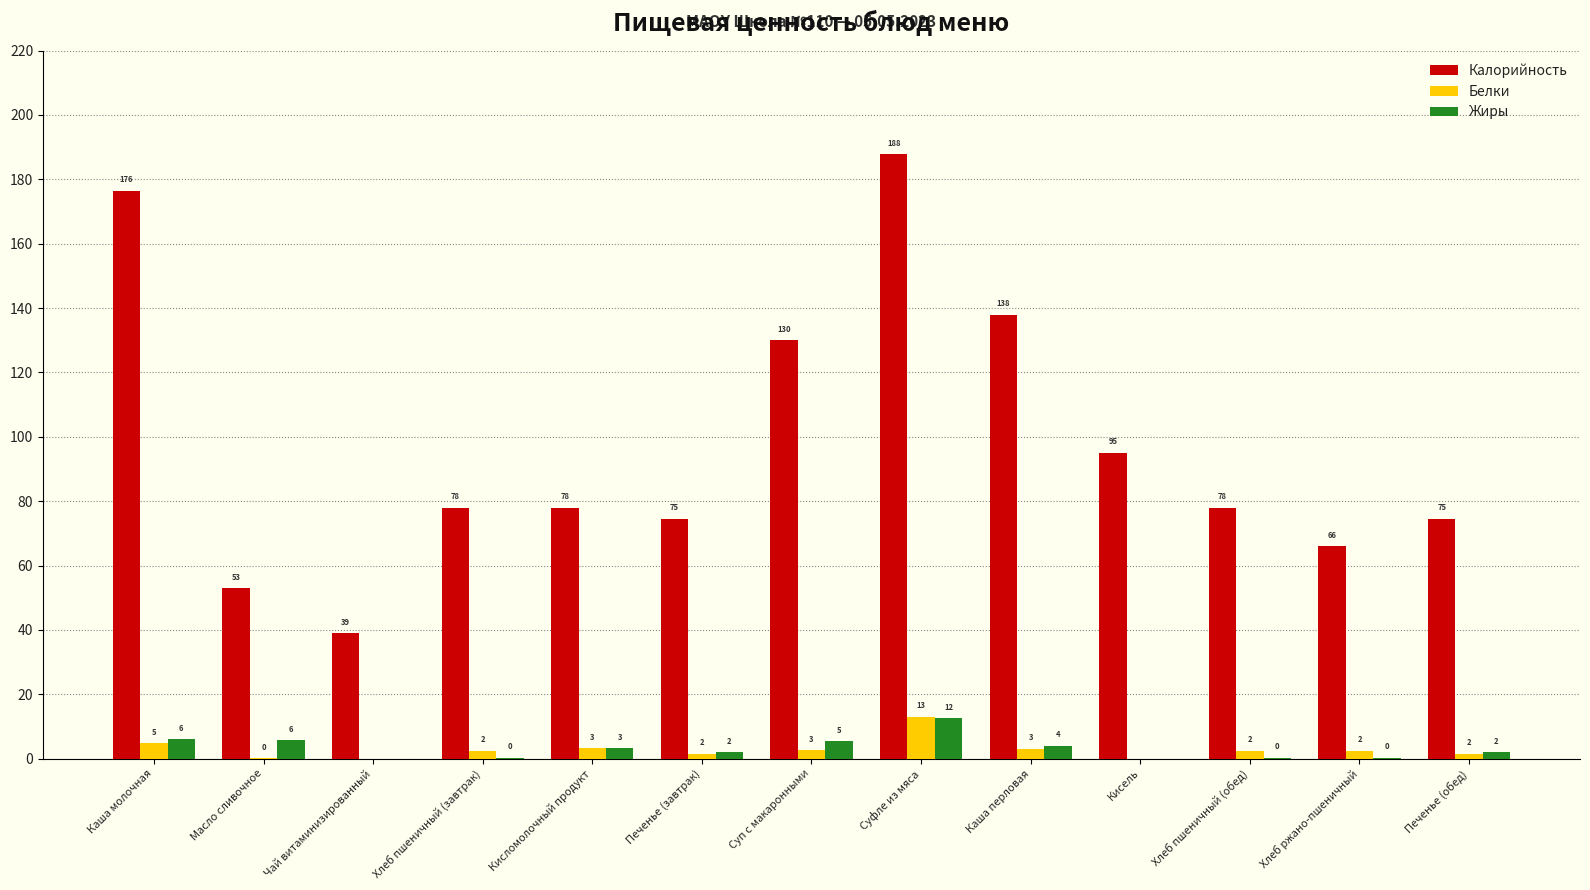

Which series changed the most between Чай витаминизированный and Печенье (завтрак)?

Калорийность